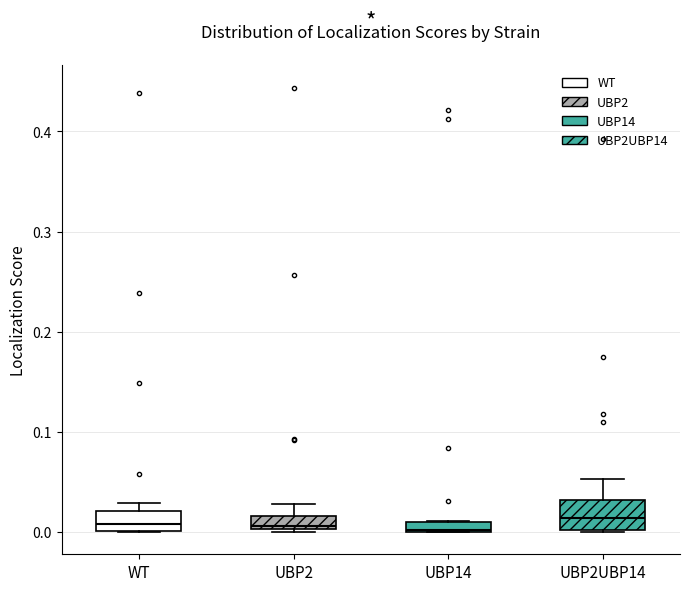

Where is the lower edge of the box for WT on the y-axis? The values are not printed on the chart, so give them approximately, as read against the axis.

0.00